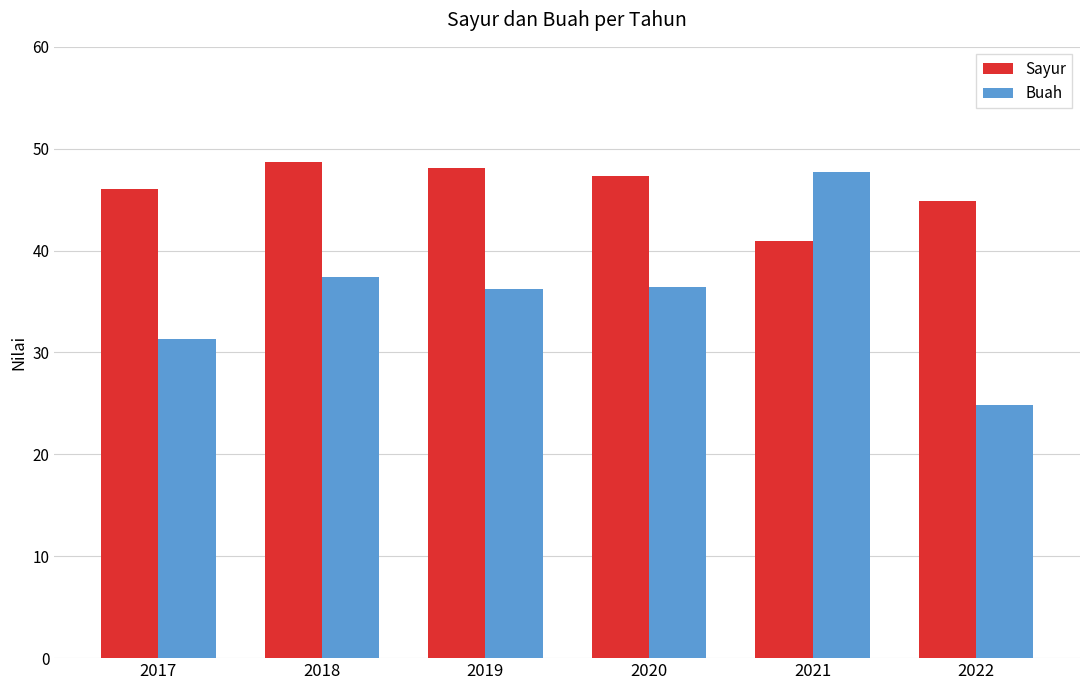

The Buah series shows 36.4 at 2020. True or false?

True